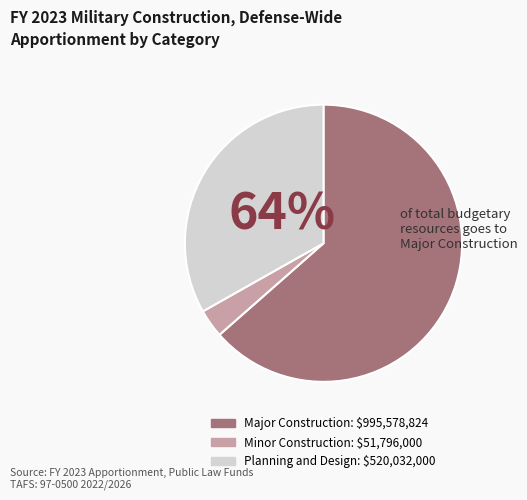

Approximately how many times larger is the value at Planning and Design compared to Minor Construction?

10.0